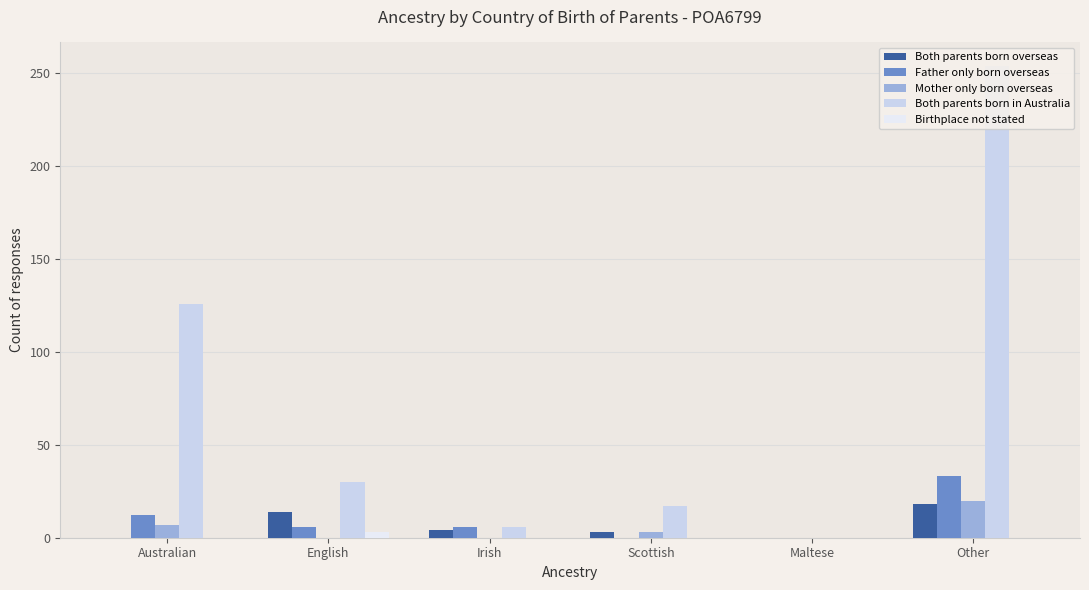

At Maltese, list the series in order from smallest to largest.

Both parents born overseas, Father only born overseas, Mother only born overseas, Both parents born in Australia, Birthplace not stated